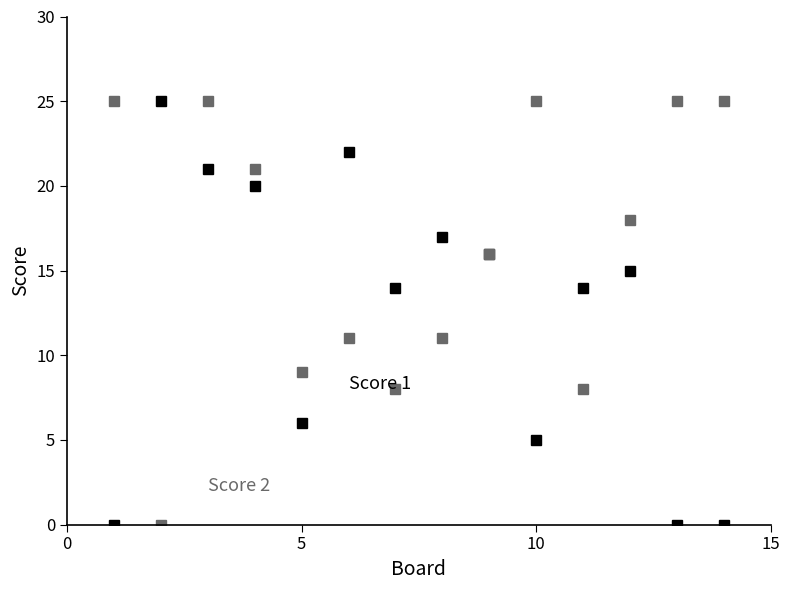

What is the maximum value shown in the chart?

25